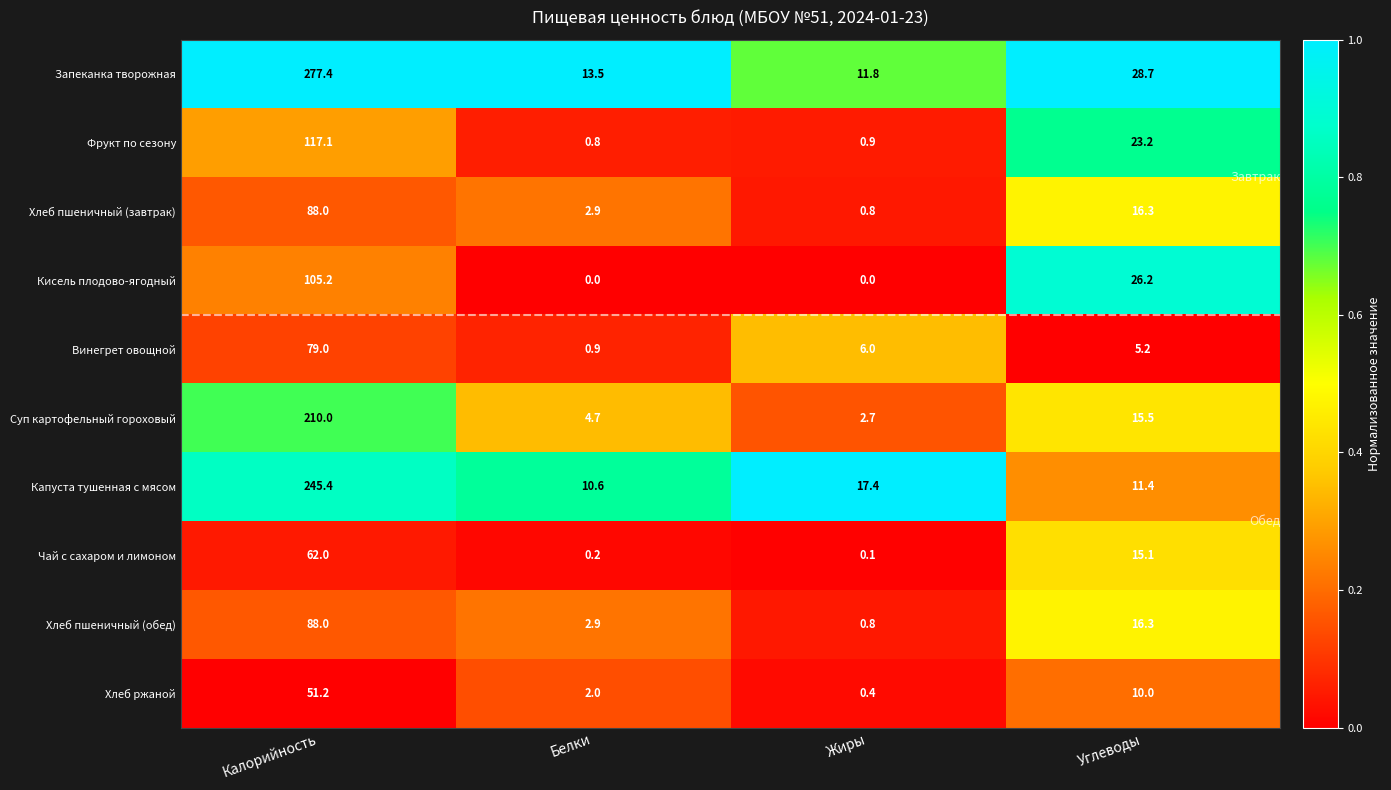

What is the highest value of the Винегрет овощной series?

79.0